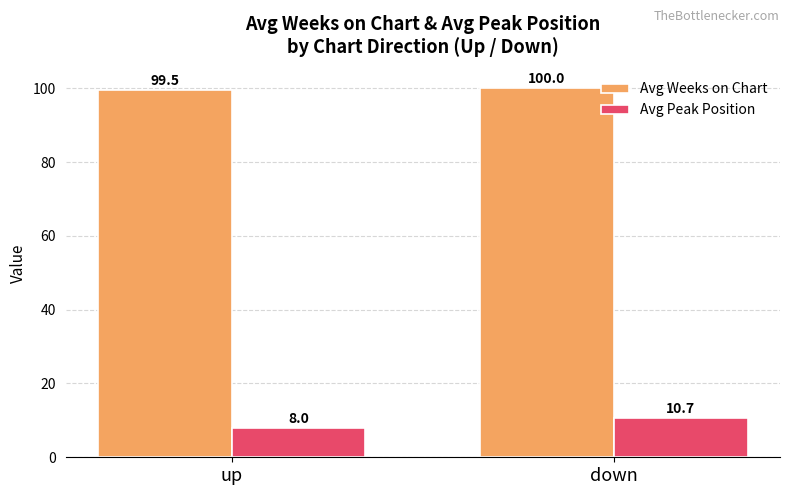

Is the value of Avg Weeks on Chart at up greater than the value of Avg Peak Position at up?

Yes